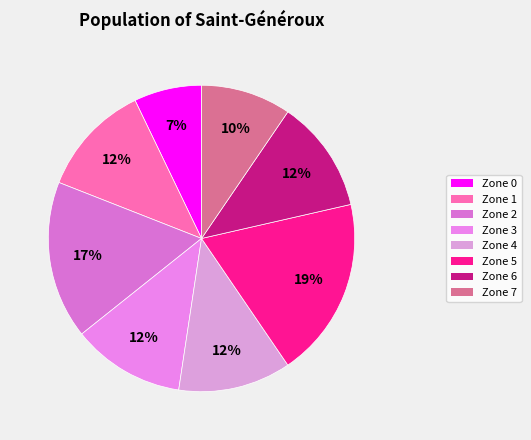

To the nearest percent, what portion does Zone 7 represent?

10%